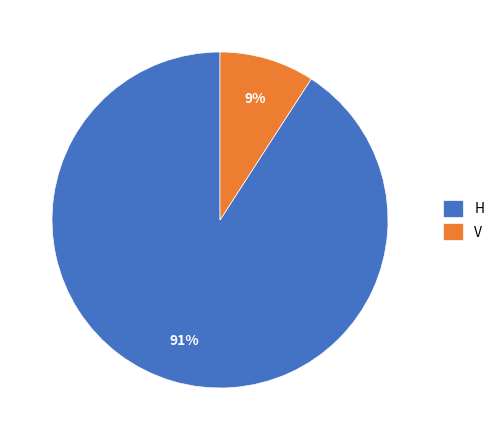

Is there any slice that represents more than half of the pie?

Yes